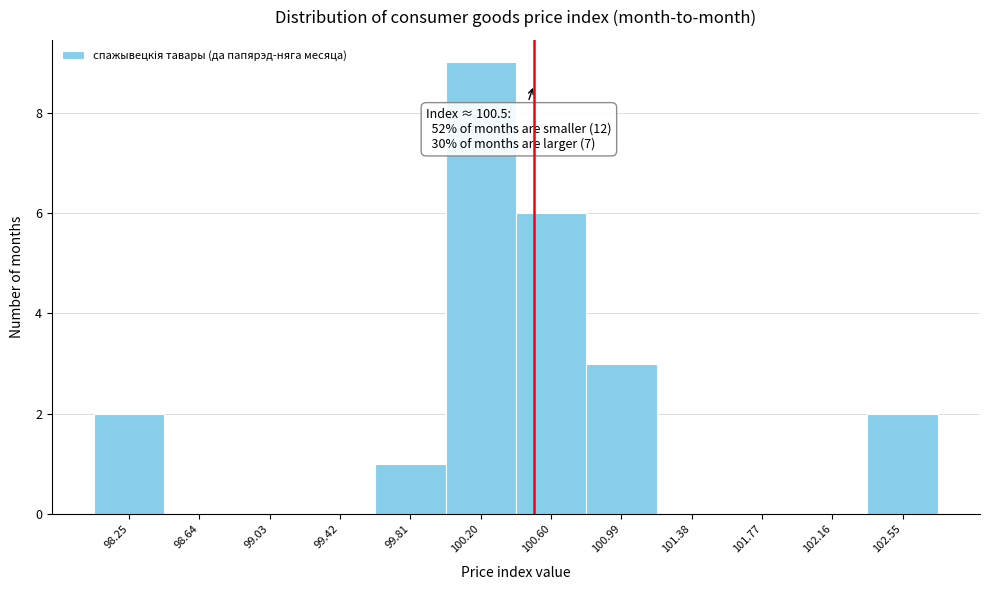

Over which range of the x-axis is the bar tallest?

100.00 to 100.40